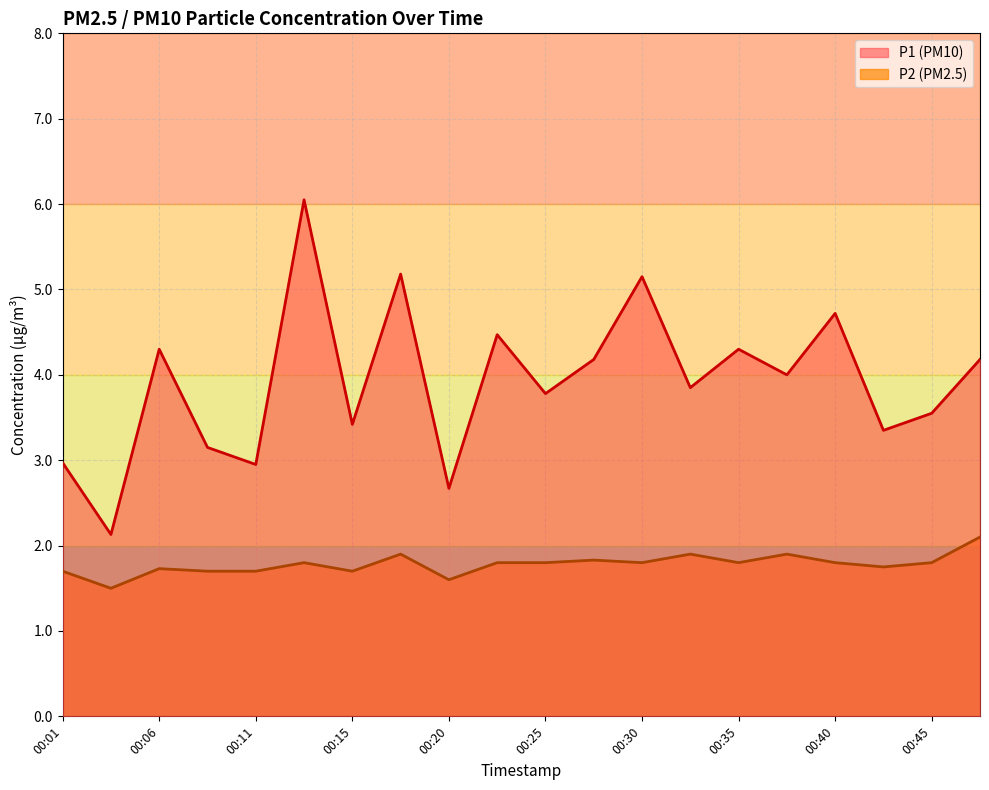

What is the difference between the maximum and second lowest values in the P2 series?

0.5